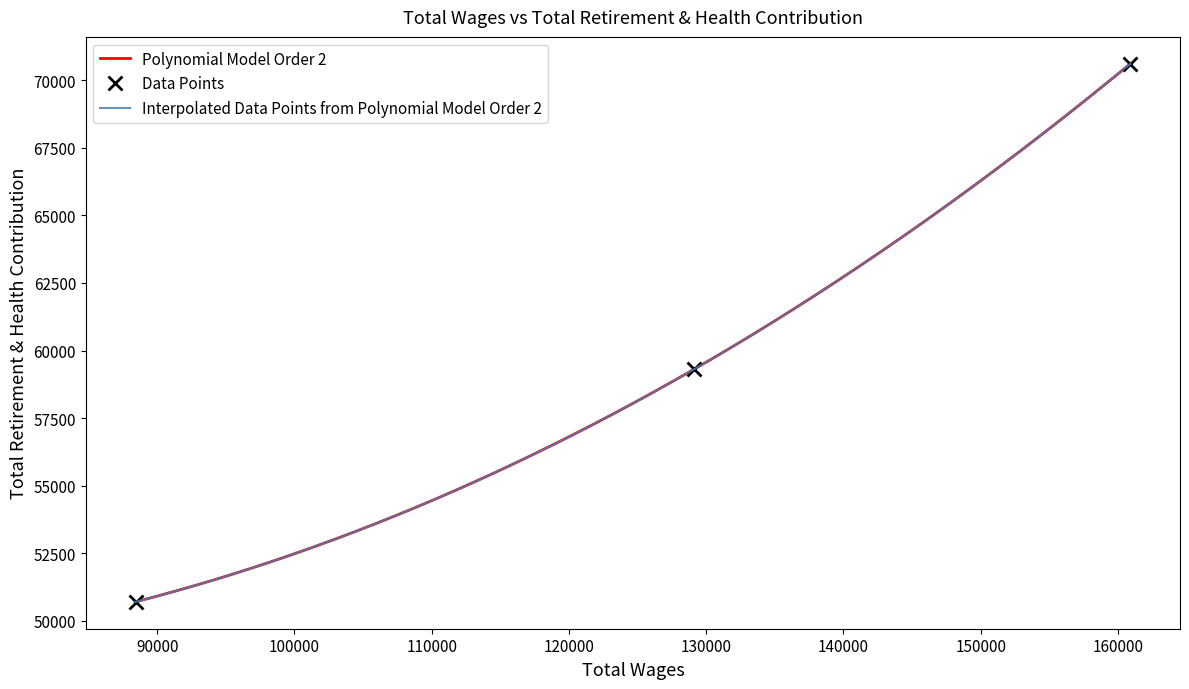

What is the maximum value shown in the chart?

70605